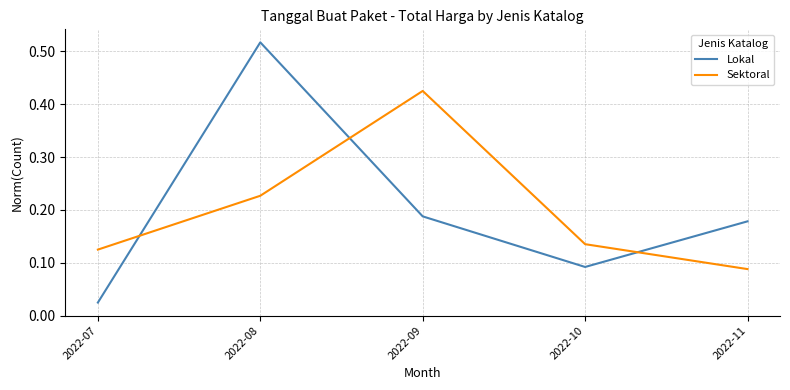

True or false: Sektoral has a value of 0.0 at 2022-11.

False